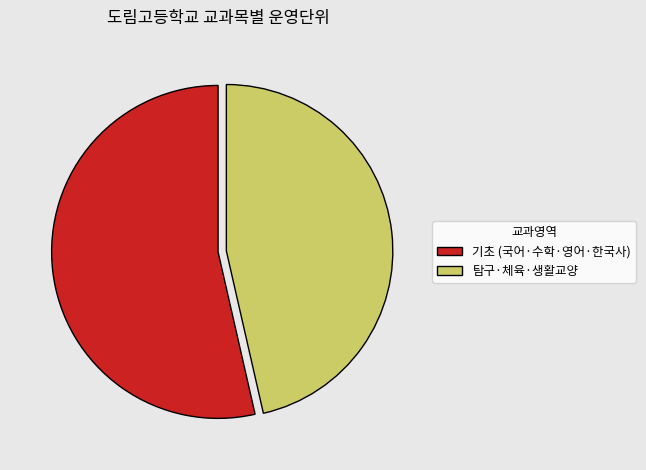

Which slice is the largest?

기초 (국어·수학·영어·한국사)